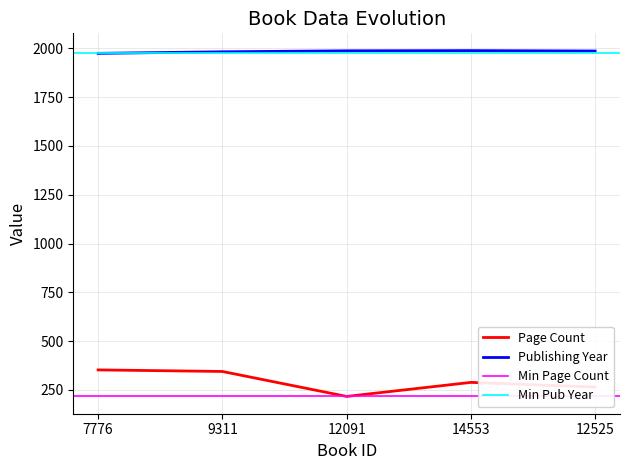

Which has a higher value, 7776 or 14553?

7776